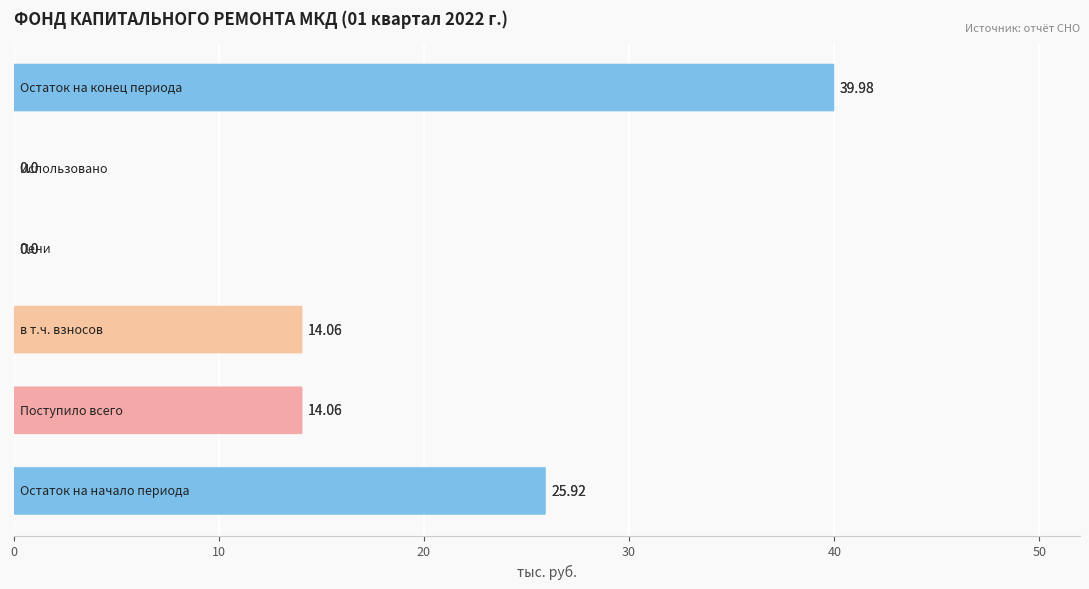

Reading left to right, transcribe all the data shown in this chart.

25.9	14.1	14.1	0.0	0.0	40.0